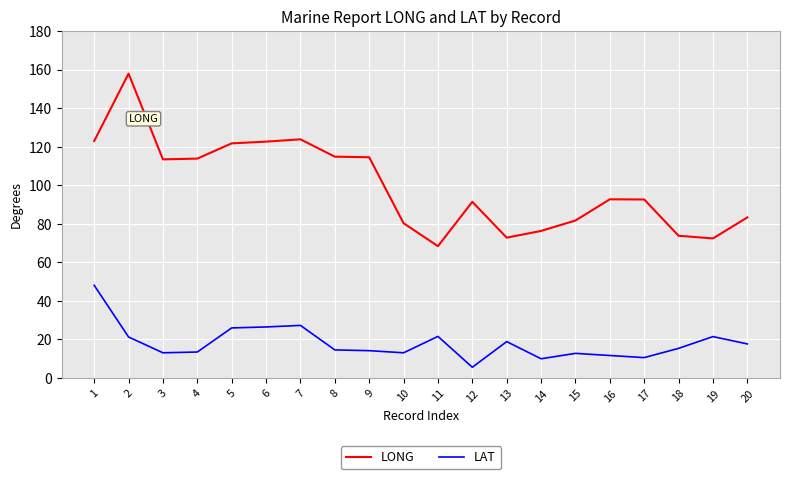

Rank the series by their average value, from lowest to highest.

LAT, LONG